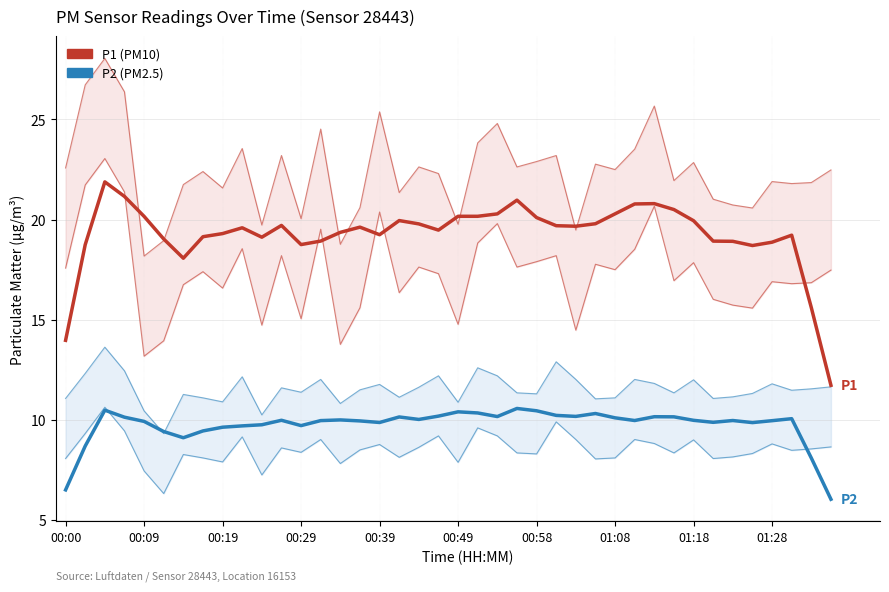

How many values in the P1 series are below 19?

11